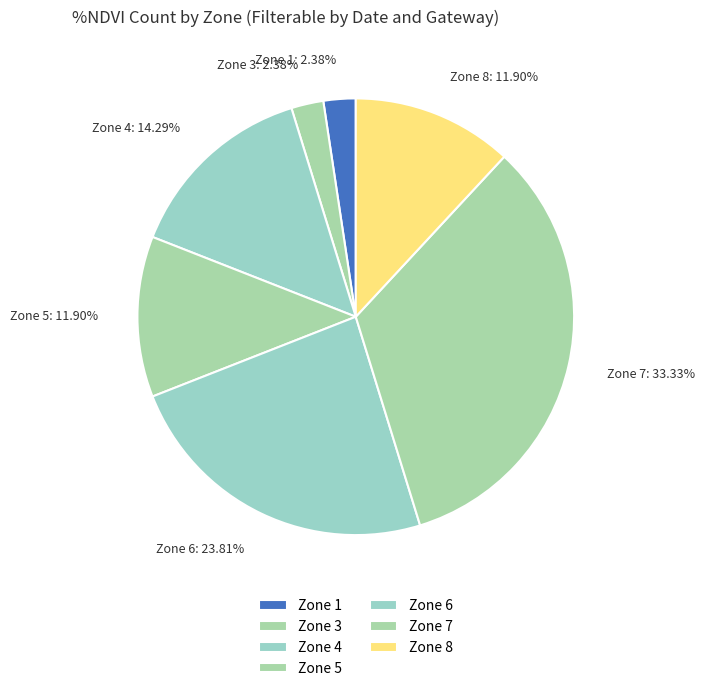

What is the largest slice in the pie chart?

Zone 7